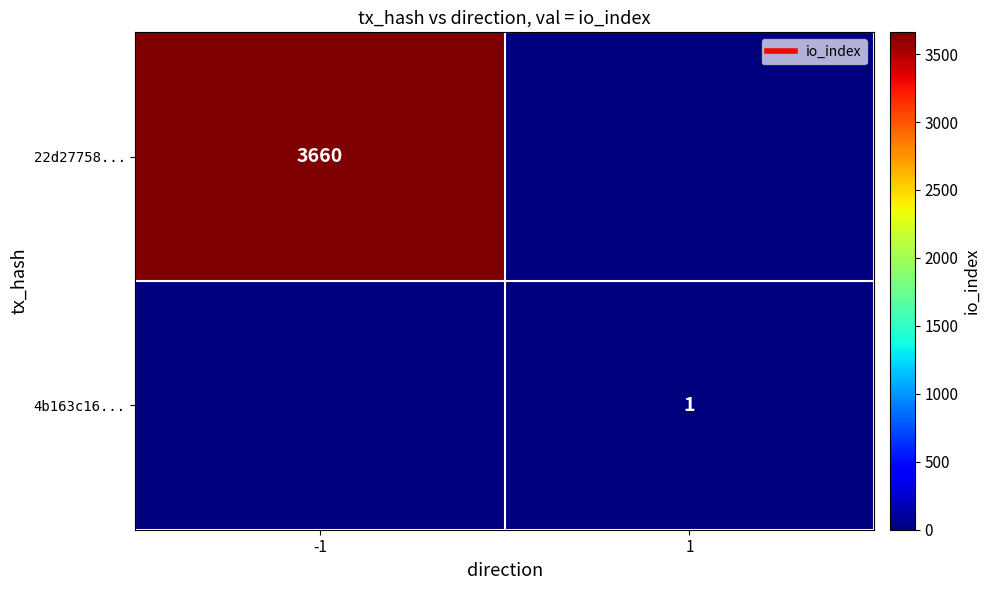

What is the total value across all series at 1?

1